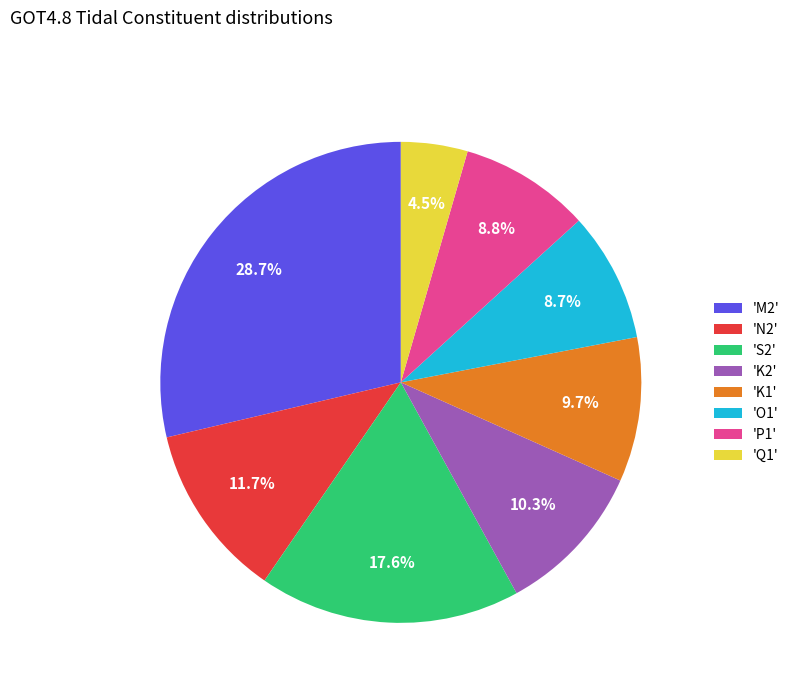

To the nearest percent, what is the difference between the largest and smallest slice percentages?

24%